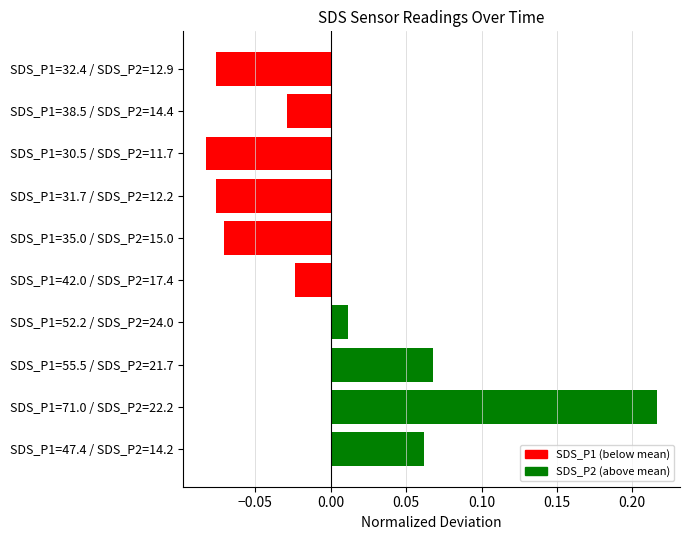

Which label corresponds to the smallest value in the chart?

SDS_P1=30.5 / SDS_P2=11.7